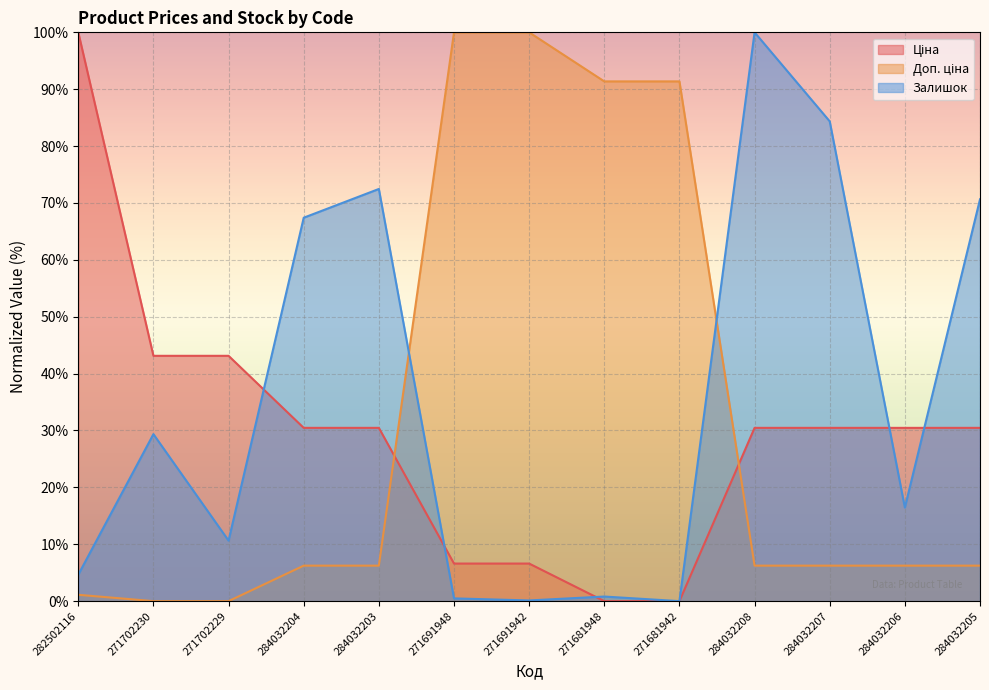

What is the spread (max minus min) of values at 284032205?

64.4